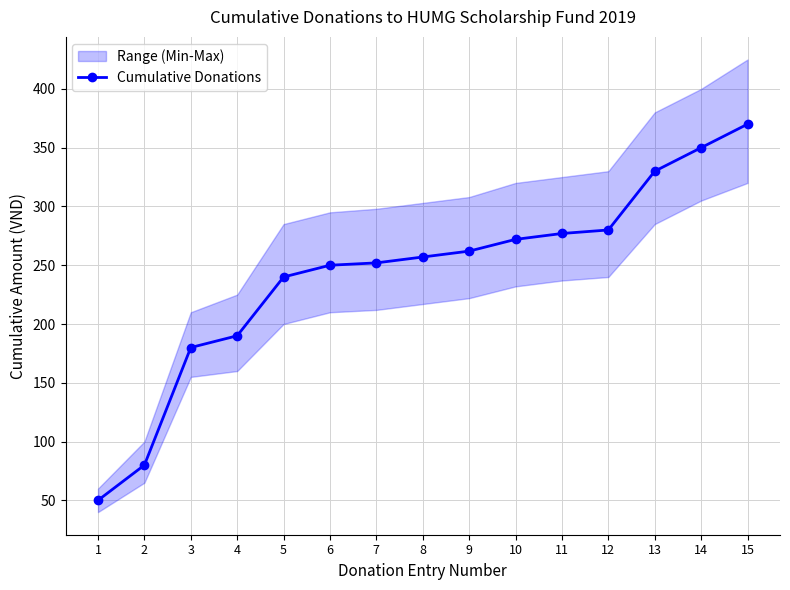

Reading right to left, extract all data points from this chart.

370	350	330	280	277	272	262	257	252	250	240	190	180	80	50